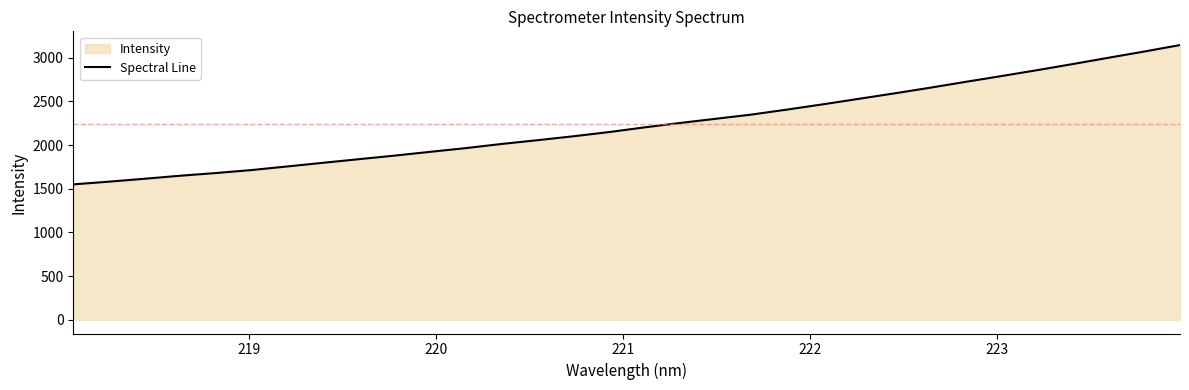

How many data points does each series have?

32